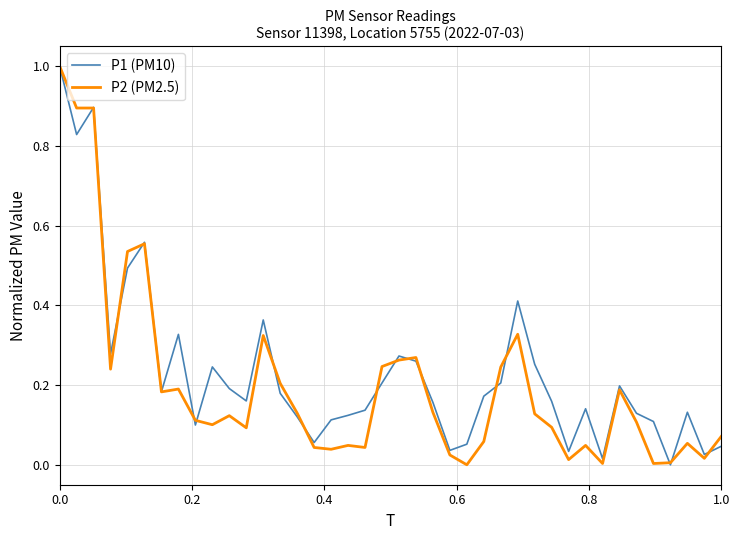

What is the highest value of the P1 (PM10) series?

1.0